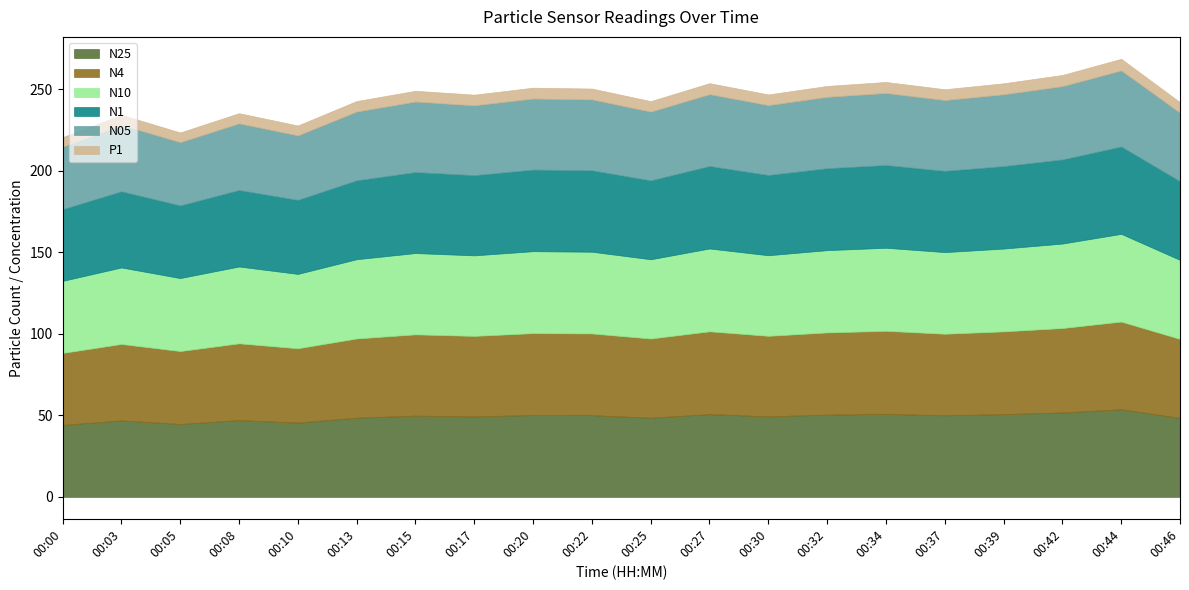

At which category does N4 reach its first local peak?

00:03